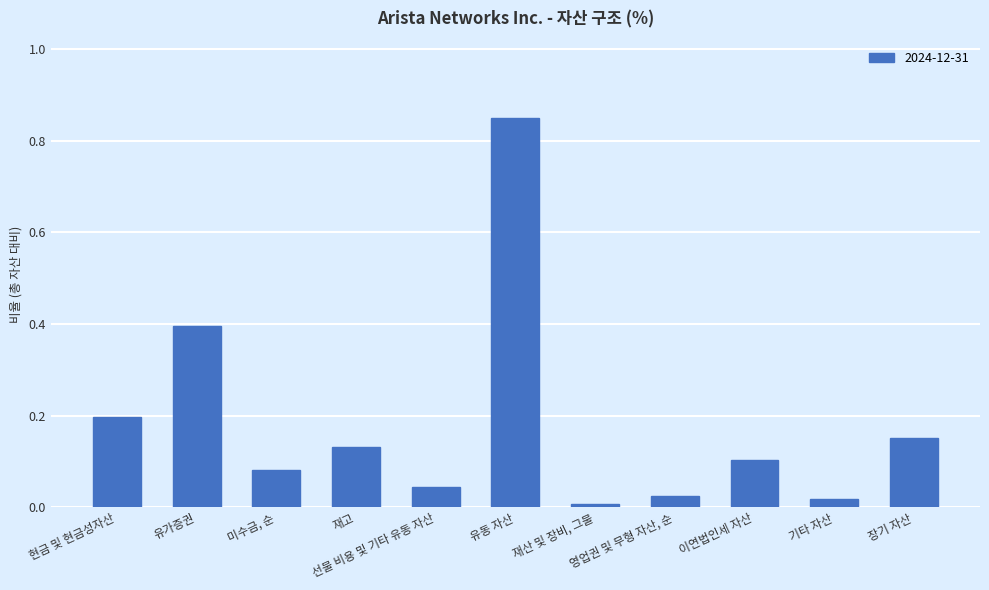

At which category does the chart reach its minimum across all series?

재산 및 장비, 그물